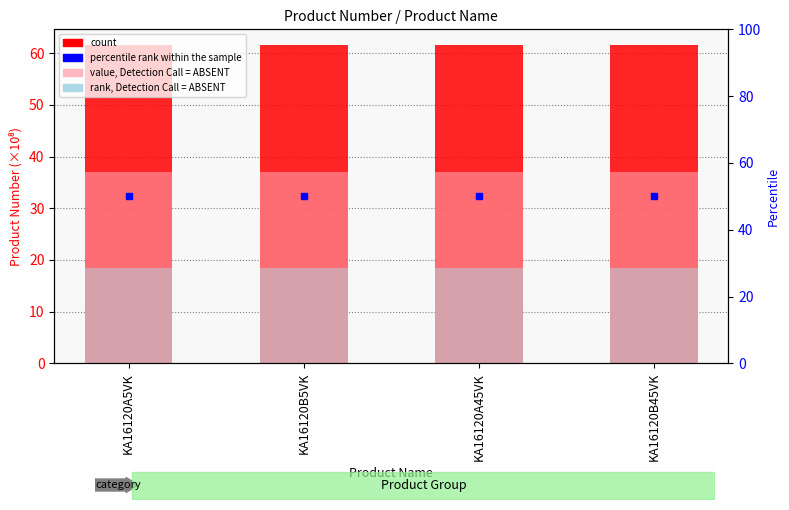

What is the label of the 3rd bar from the right?

KA16120B5VK